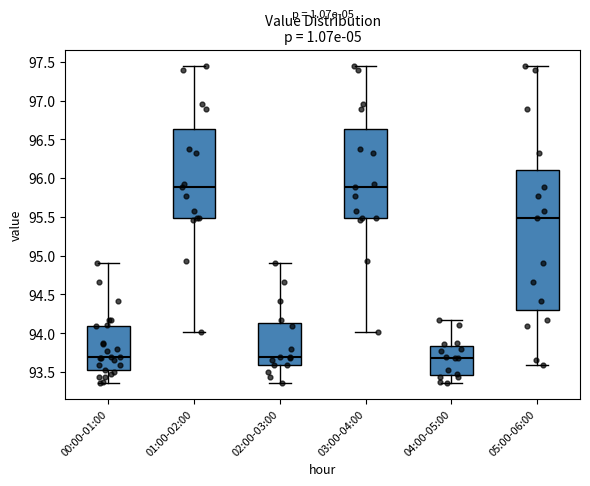

Comparing the boxes themselves (not the whiskers), which one is the tallest?

05:00-06:00